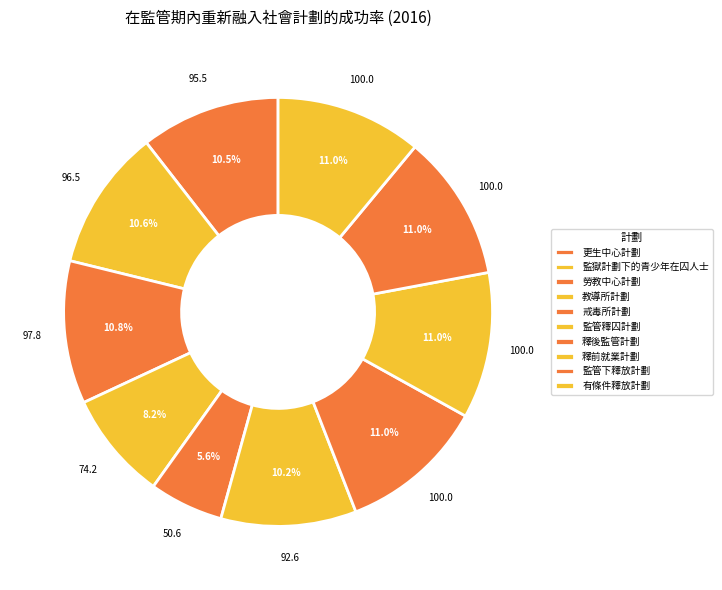

To the nearest percent, what portion does 釋後監管計劃 represent?

11%